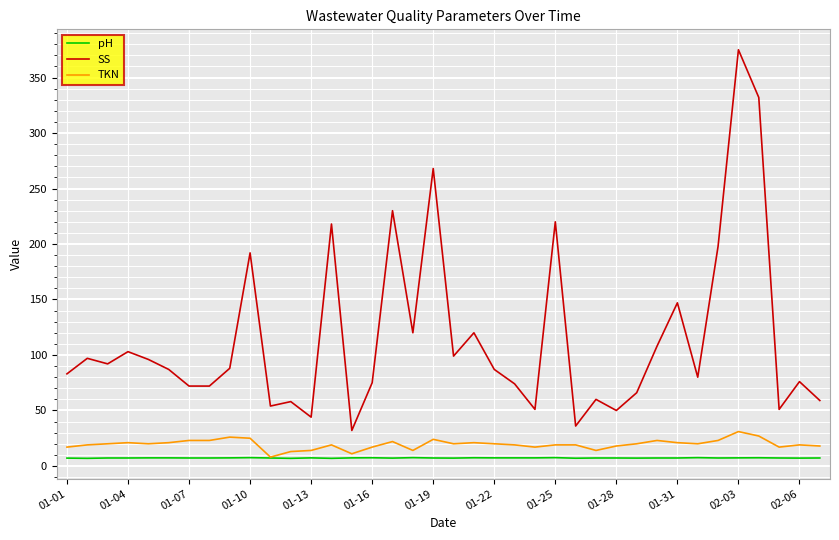

Rank the series by their maximum value, from highest to lowest.

SS, TKN, pH